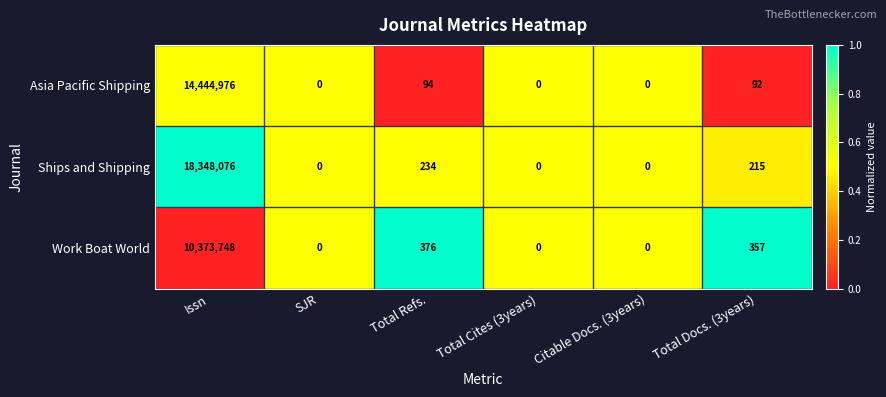

True or false: Ships and Shipping has a value of 215 at Total Docs. (3years).

True